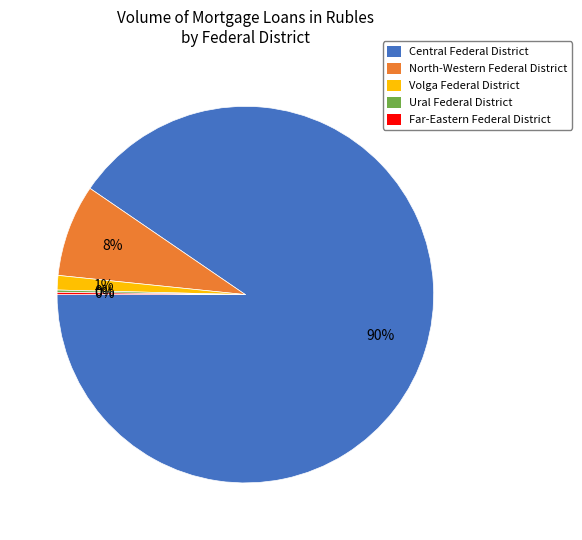

Combined, do North-Western Federal District and Central Federal District account for over 50%?

Yes